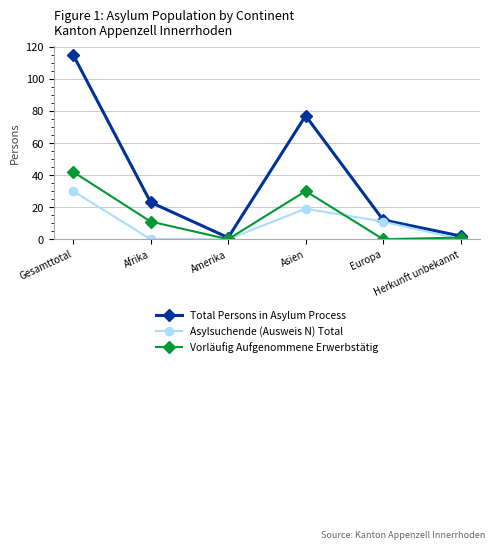

True or false: Total Persons in Asylum Process and Vorläufig Aufgenommene Erwerbstätig intersect in this chart.

False